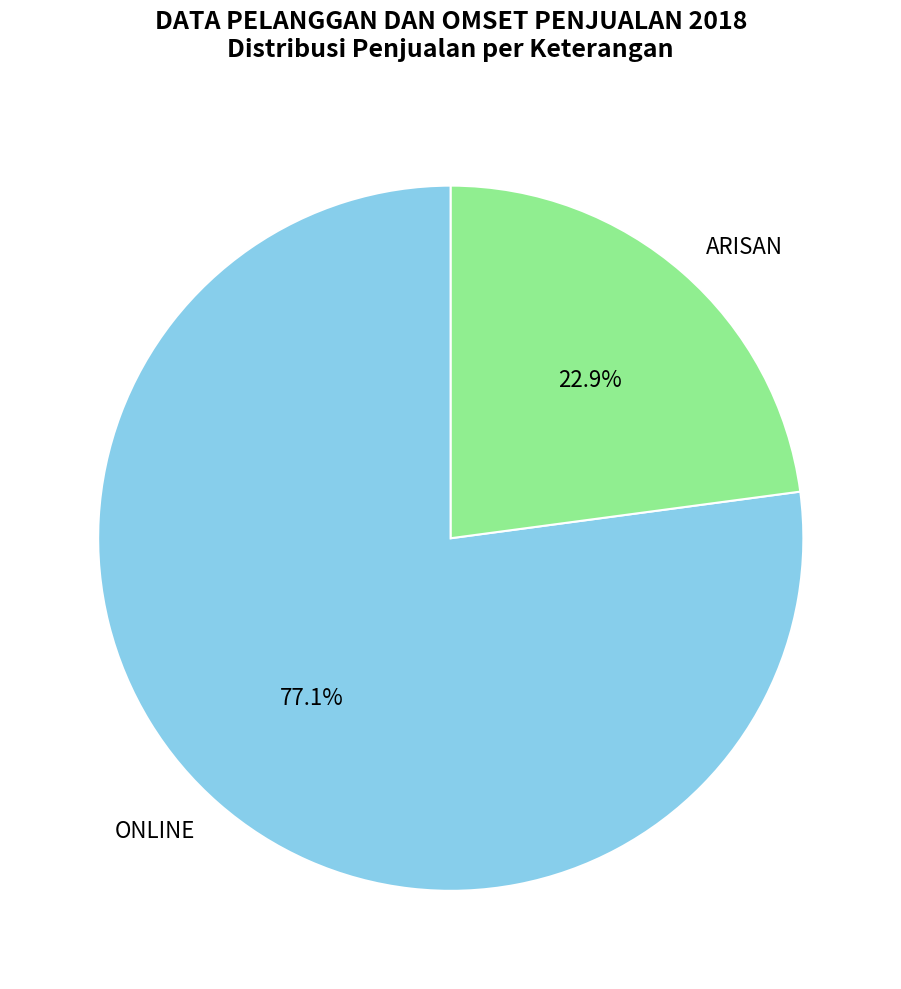

What percentage do ARISAN and ONLINE together represent?

100.0%